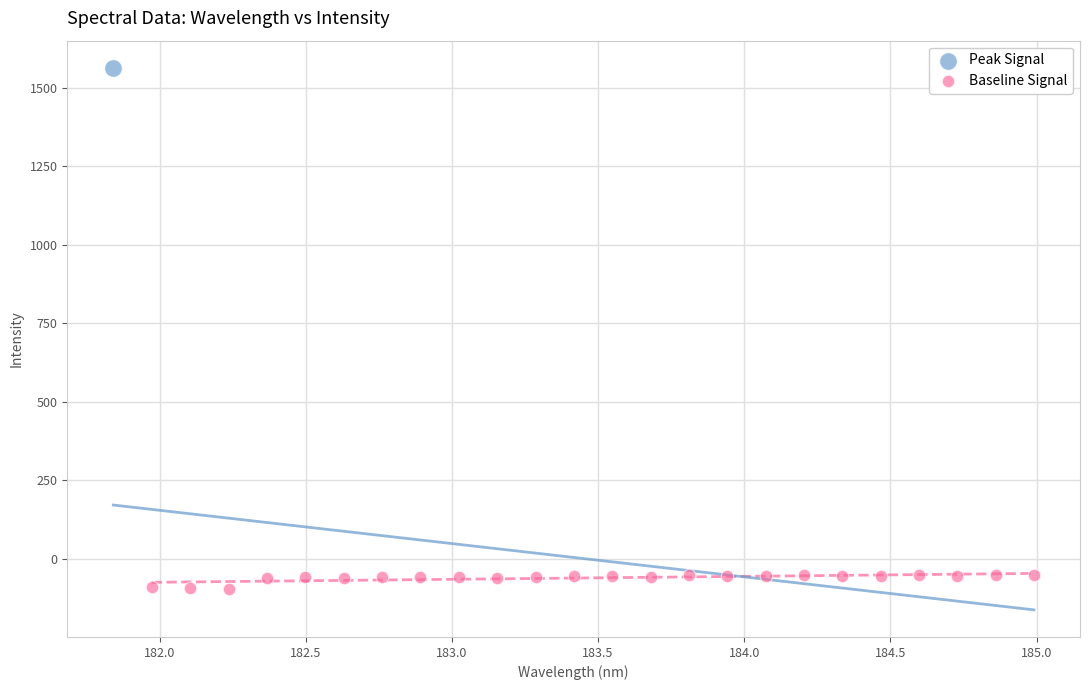

What are all the series names shown in the legend?

Peak Signal, Baseline Signal